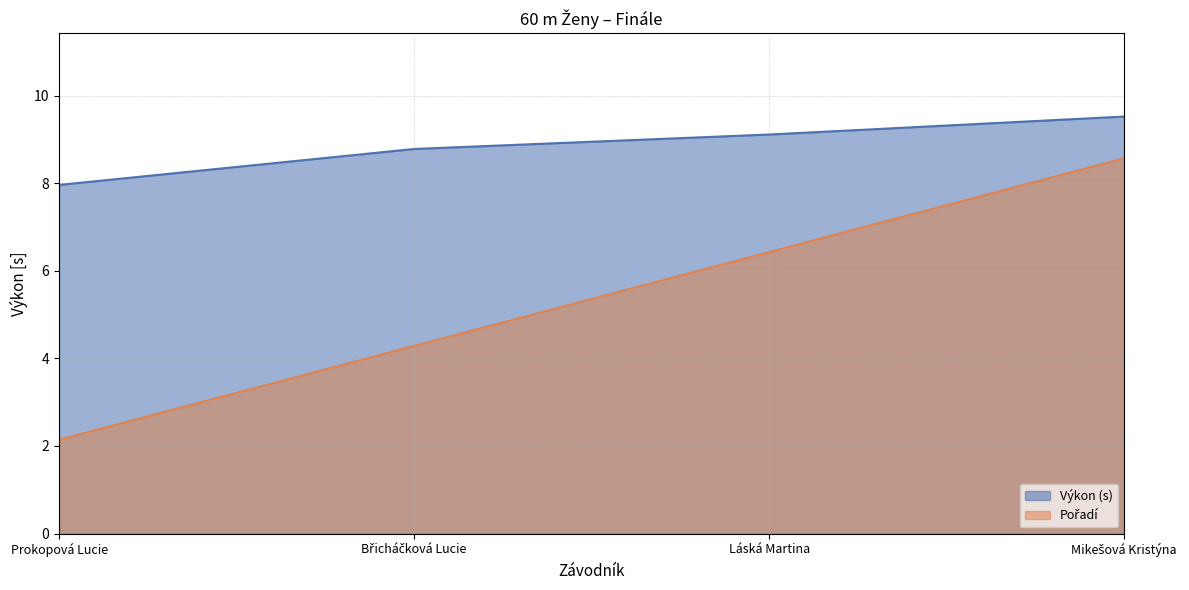

True or false: Výkon (s) has more than 1 points higher than both neighbors.

False